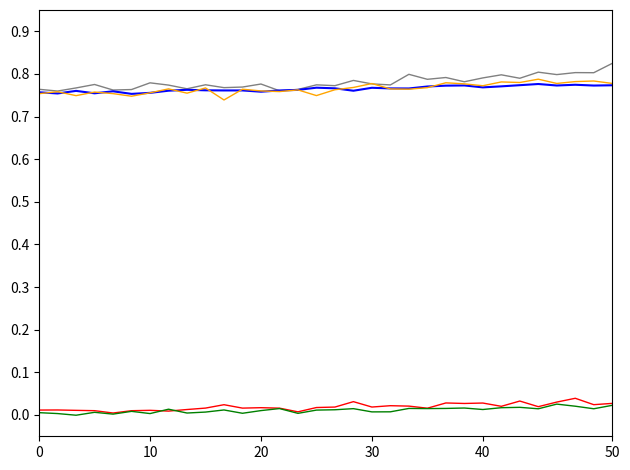

How many lines are shown in the chart?

5